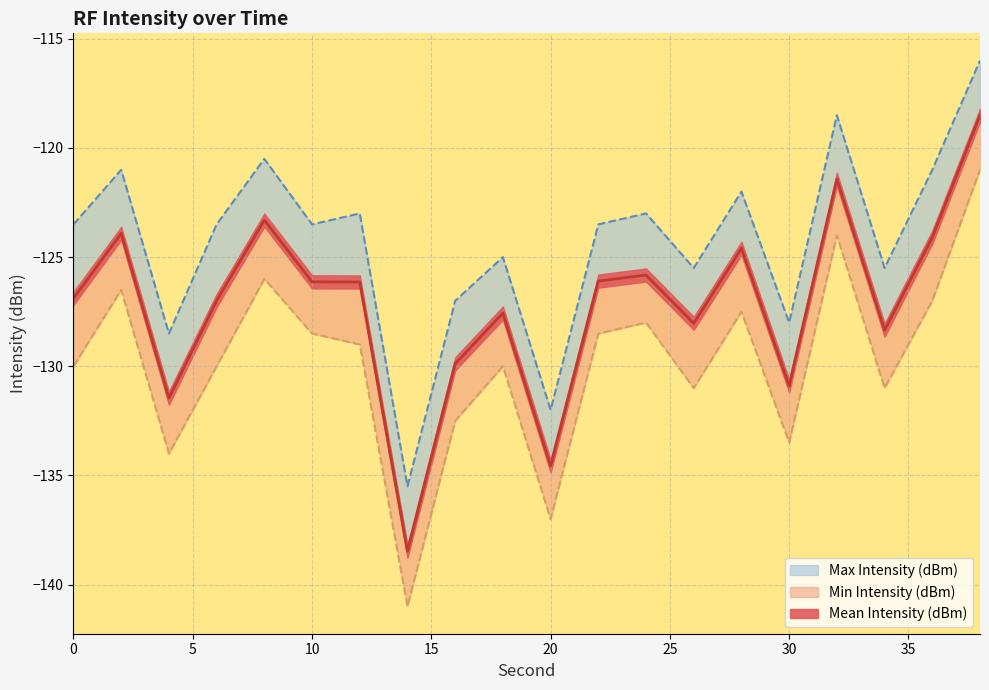

True or false: Min Intensity (dBm) has a value of -210.6 at 16.

False